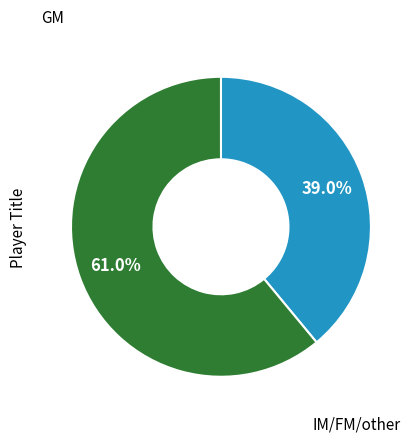

Which category has the smallest portion of the pie?

IM/FM/other